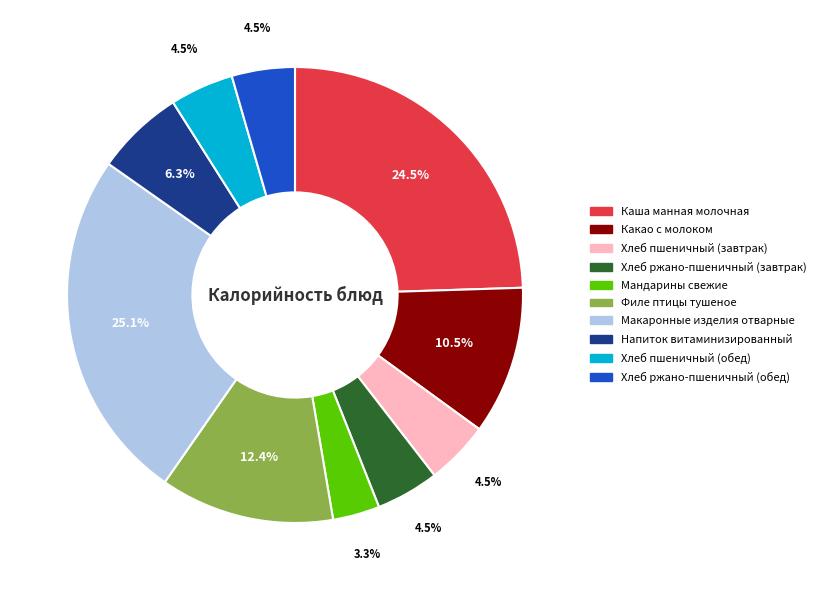

How many segments does this pie chart have?

10